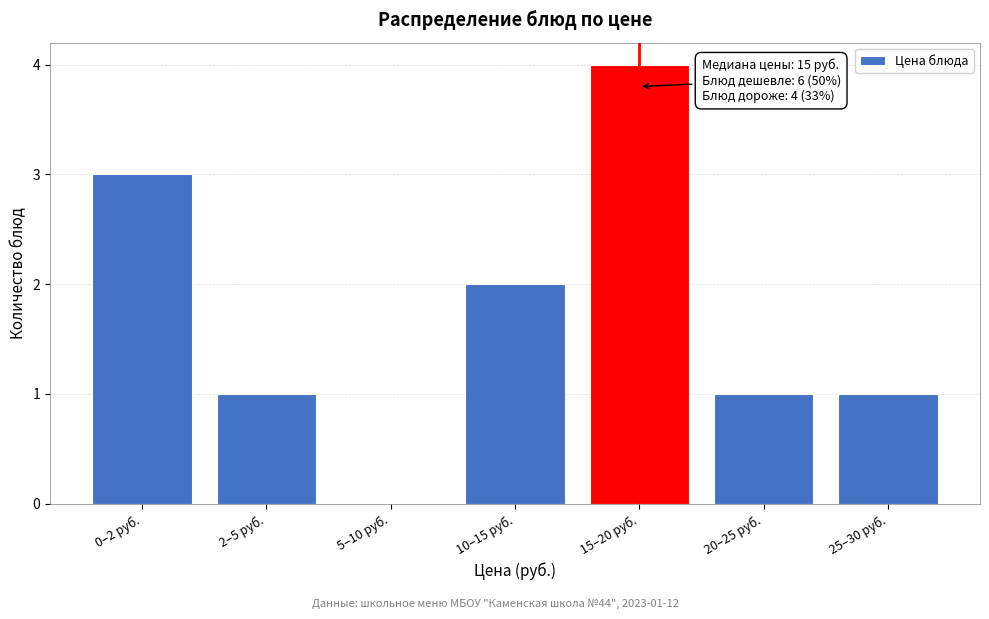

Reading left to right, extract all data points from this chart.

0–2 руб.=3	2–5 руб.=1	5–10 руб.=0	10–15 руб.=2	15–20 руб.=4	20–25 руб.=1	25–30 руб.=1